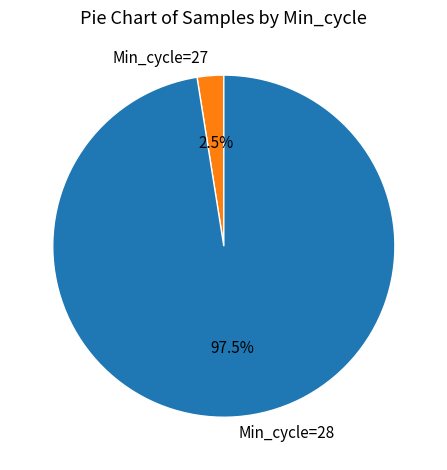

What is the largest slice in the pie chart?

Min_cycle=28